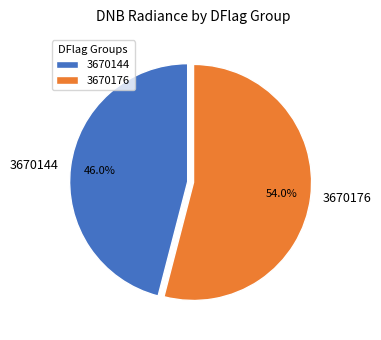

Which has a higher value, 3670144 or 3670176?

3670176